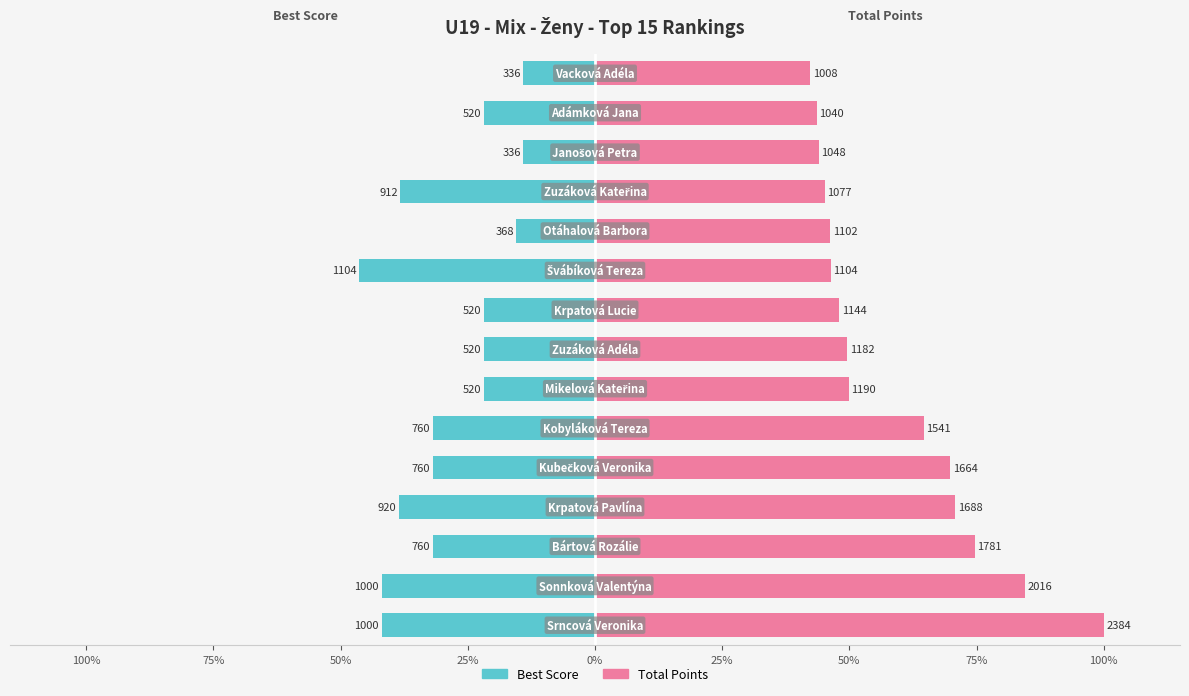

Which series changed the most between 50% and 100%?

Total Points